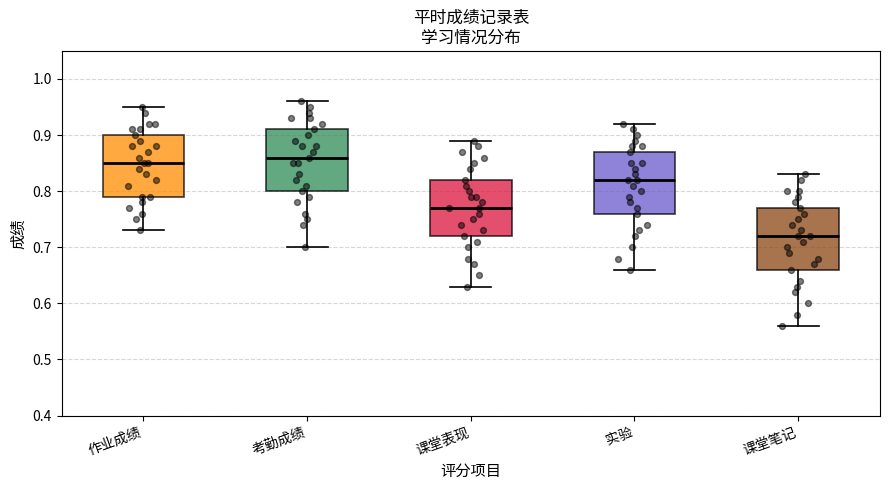

Reading left to right, read every box against the y-axis: the position of its median line, the range the box covers, and the ends of its whiskers. The values are not printed on the chart, so give them approximately, as read against the axis.

作业成绩: median 0.85, box 0.79 to 0.90, whiskers 0.73 to 0.95
考勤成绩: median 0.86, box 0.80 to 0.91, whiskers 0.70 to 0.96
课堂表现: median 0.77, box 0.72 to 0.82, whiskers 0.63 to 0.89
实验: median 0.82, box 0.76 to 0.87, whiskers 0.66 to 0.92
课堂笔记: median 0.72, box 0.66 to 0.77, whiskers 0.56 to 0.83